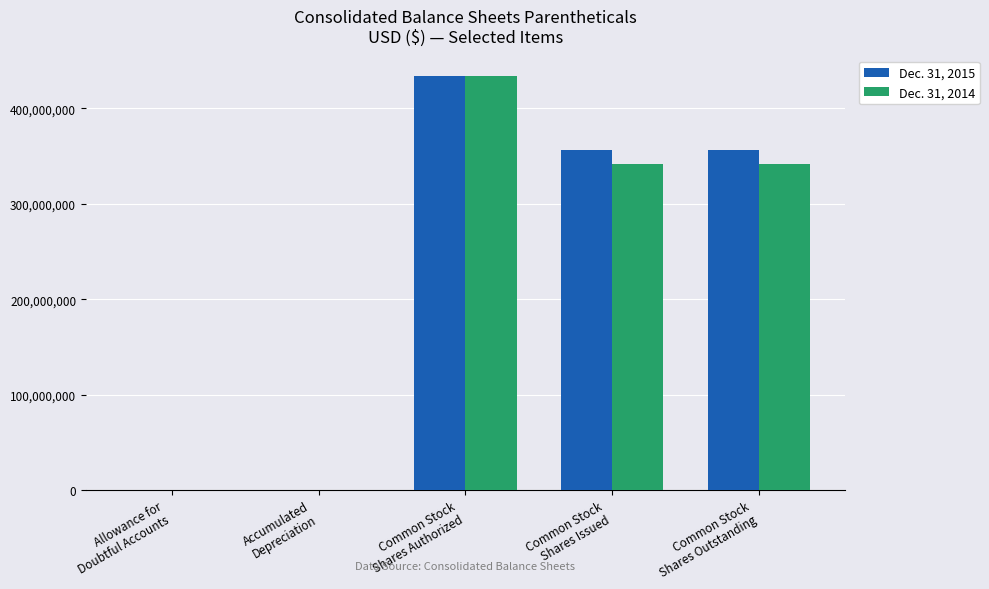

What is the sum of all Dec. 31, 2014 values?

1116065832